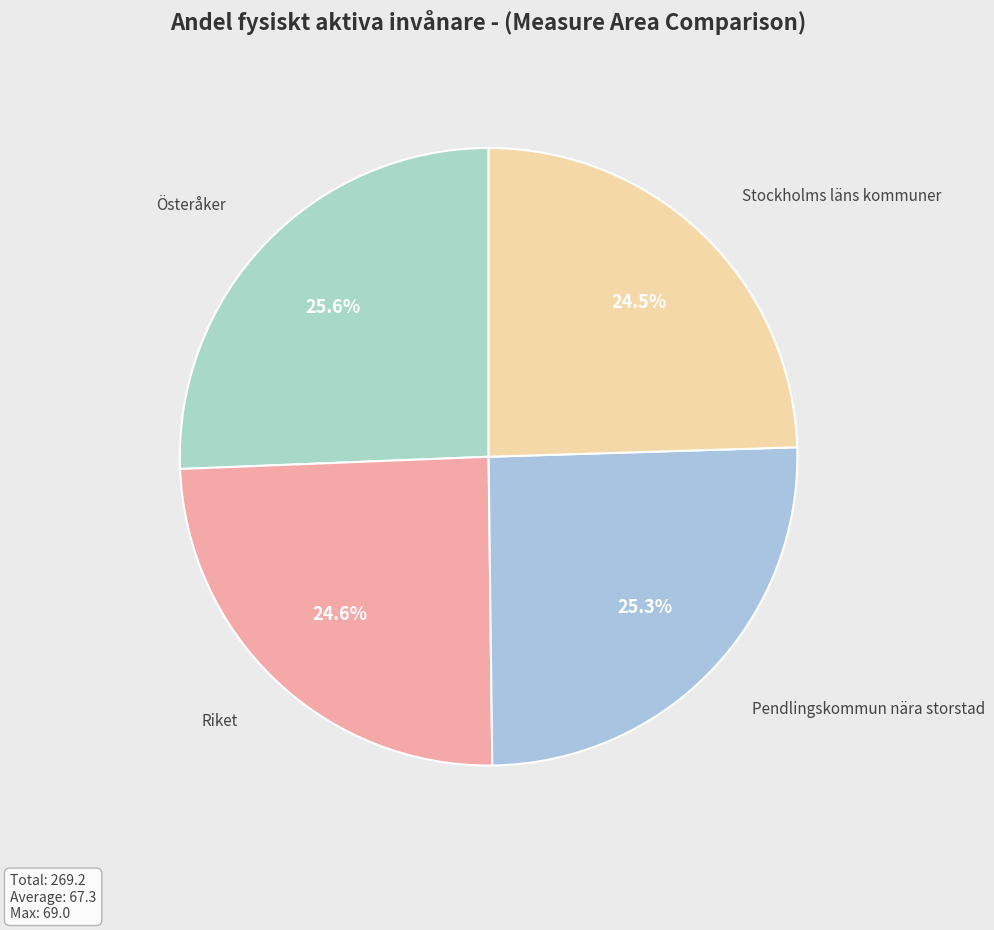

What is the total percentage of Österåker and Riket?

50.2%